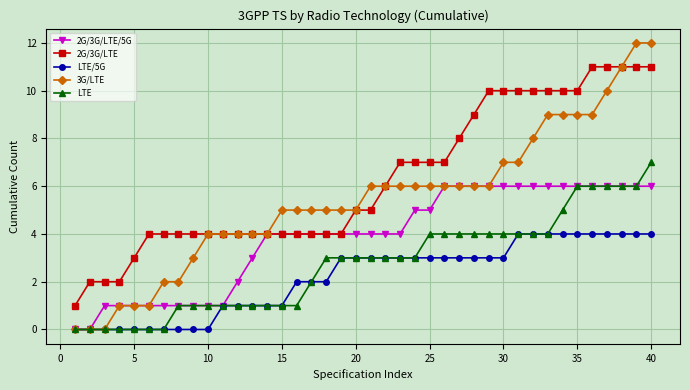

True or false: 2G/3G/LTE and LTE cross at least once.

False